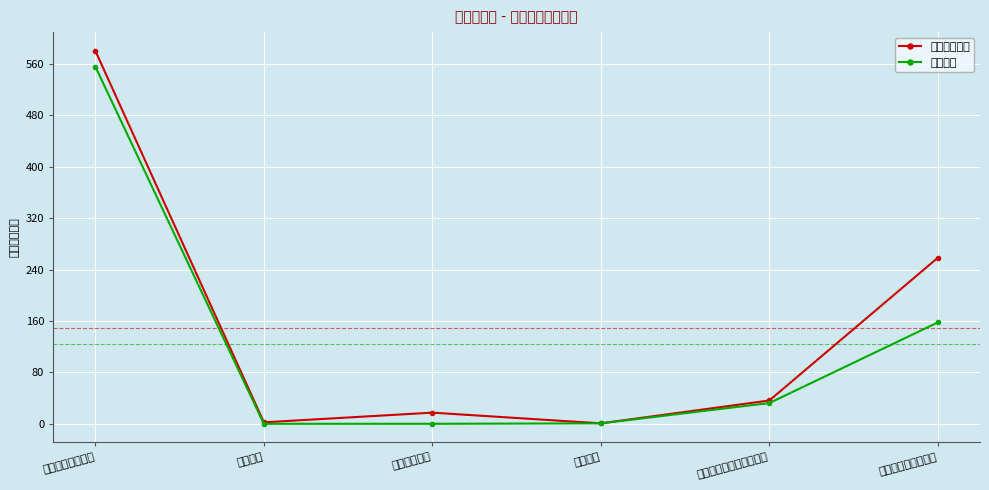

At how many categories does at least one series exceed 449?

1